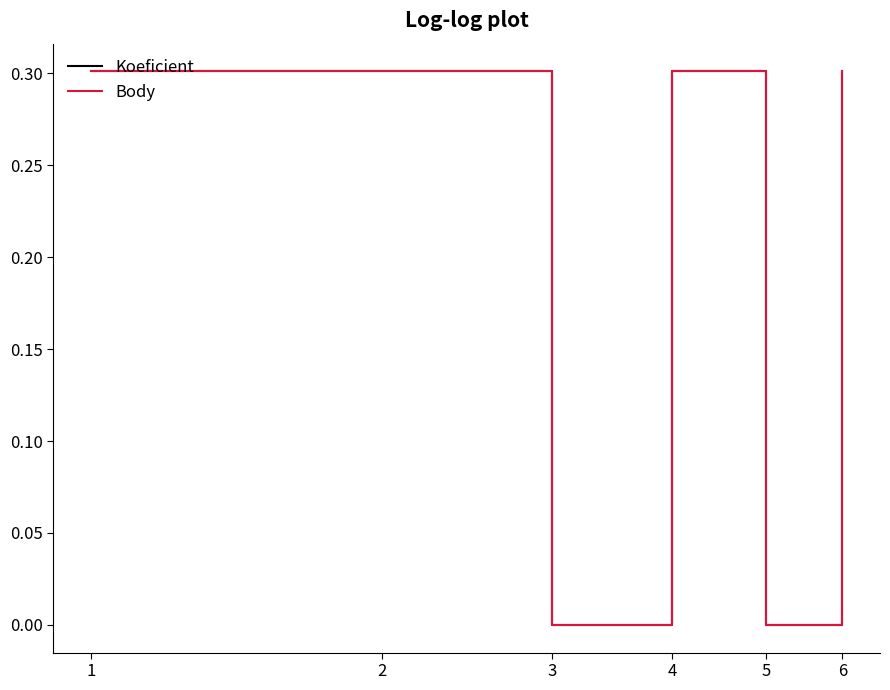

In Koeficient, how many points are lower than both neighbors (excluding endpoints)?

2